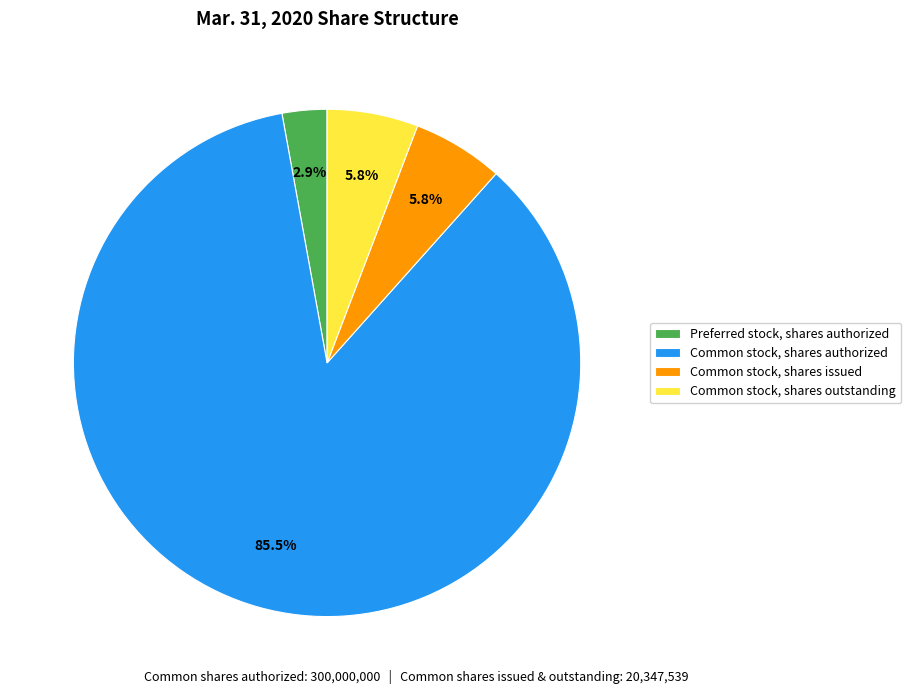

Which category has the biggest portion of the pie?

Common stock, shares authorized